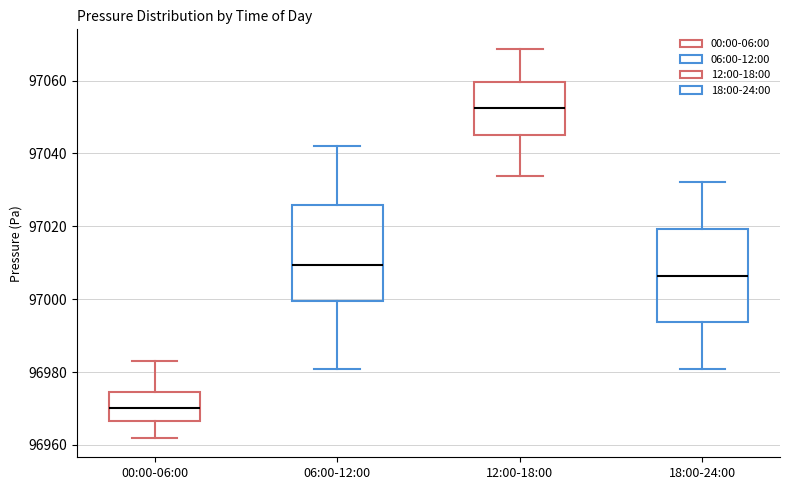

Where is the upper edge of the box for 18:00-24:00 on the y-axis? The values are not printed on the chart, so give them approximately, as read against the axis.

97020